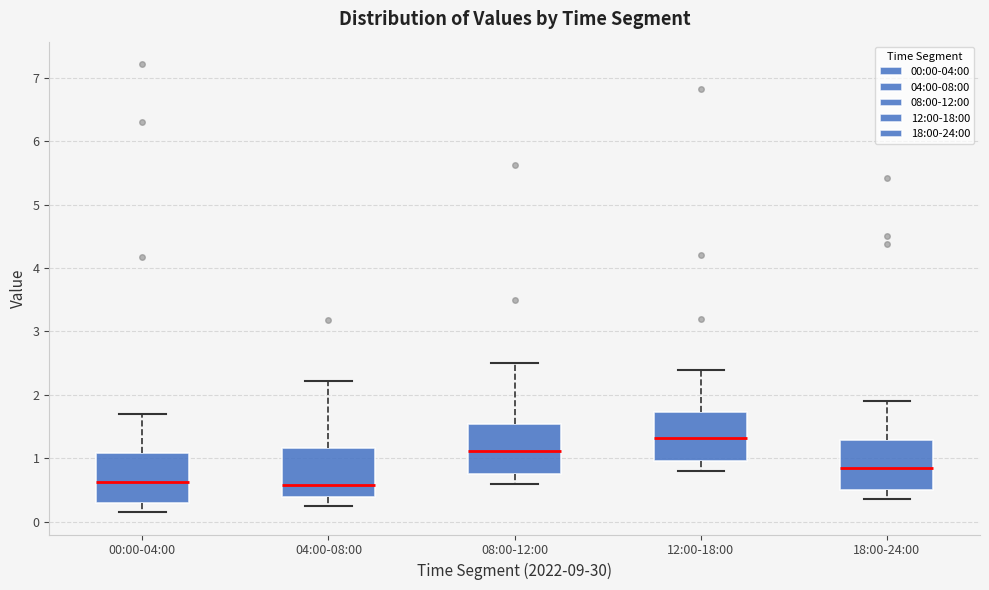

Where is the lower edge of the box for 04:00-08:00 on the y-axis? The values are not printed on the chart, so give them approximately, as read against the axis.

0.4